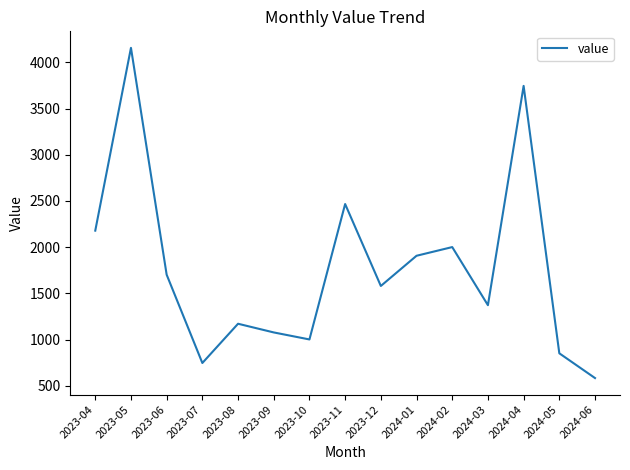

Which label corresponds to the smallest value in the chart?

2024-06